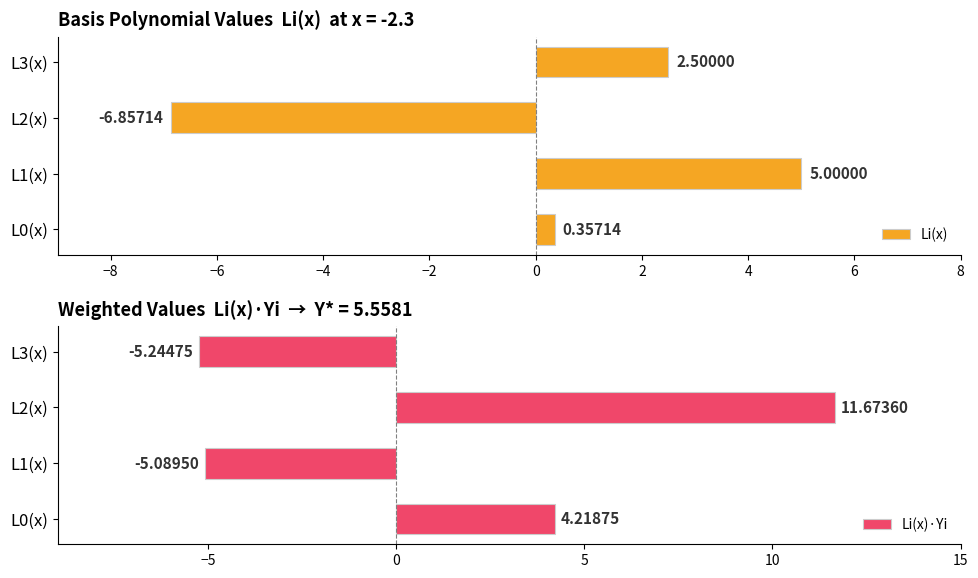

How many bars are there in total?

8